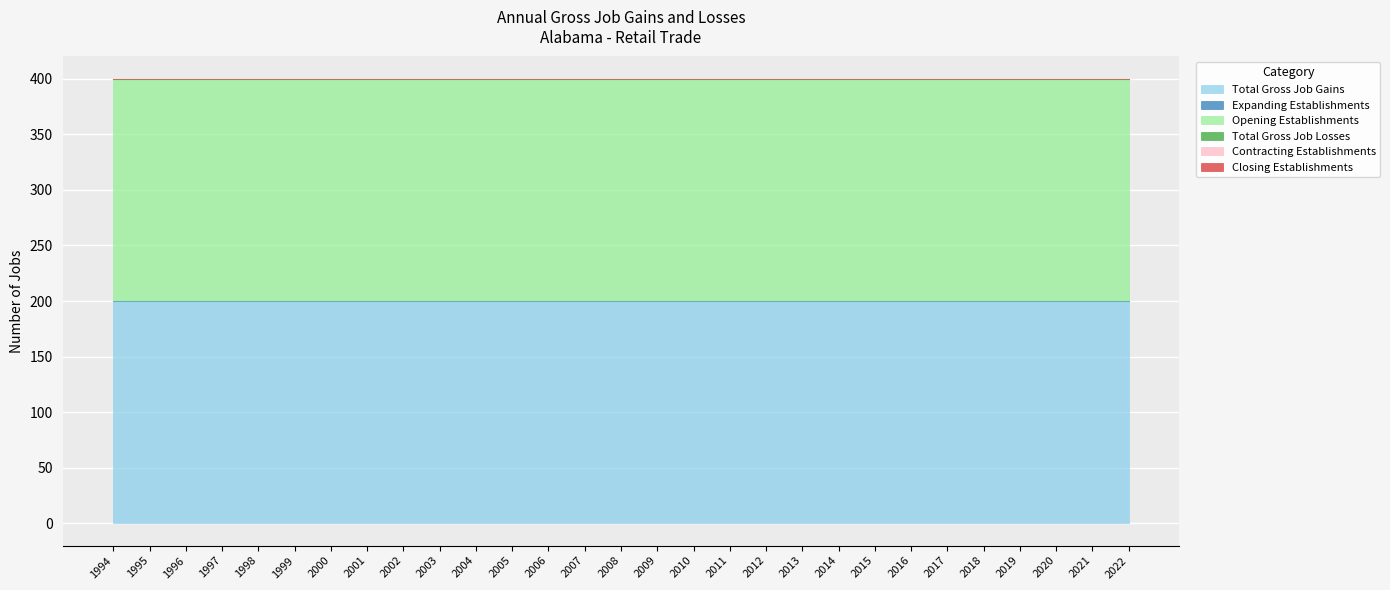

Which category has the lowest value in the Total Gross Job Gains series?

1994